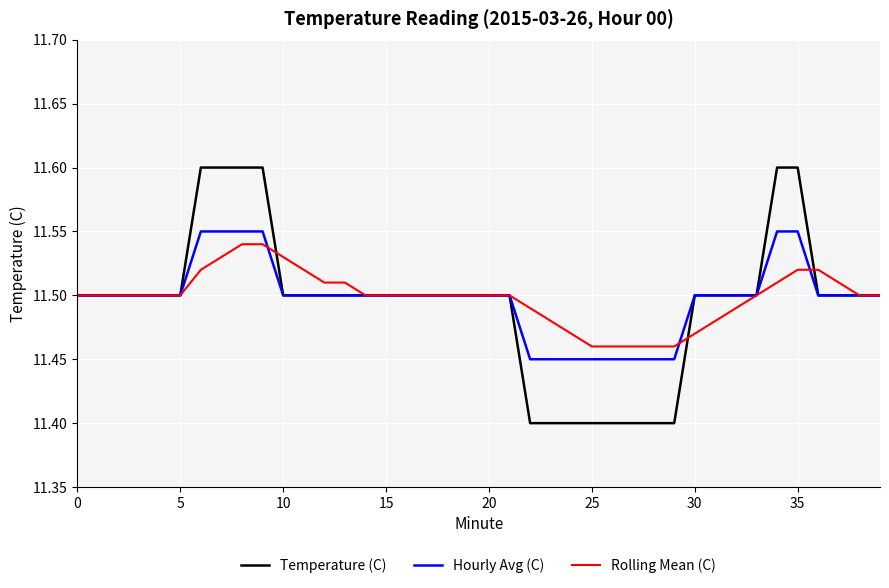

At how many categories does at least one series exceed 11?

40